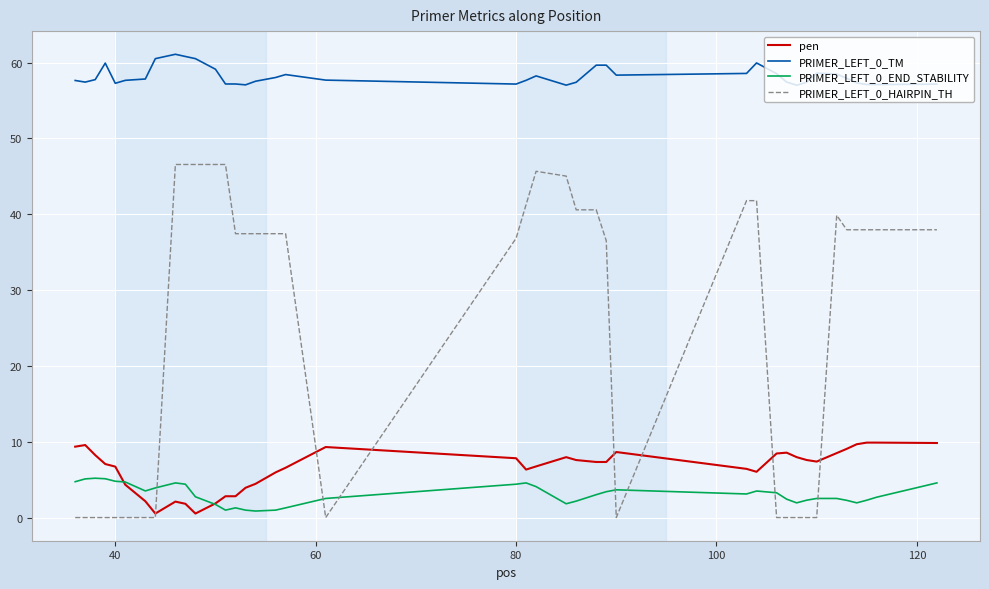

True or false: pen and PRIMER_LEFT_0_TM cross at least once.

False